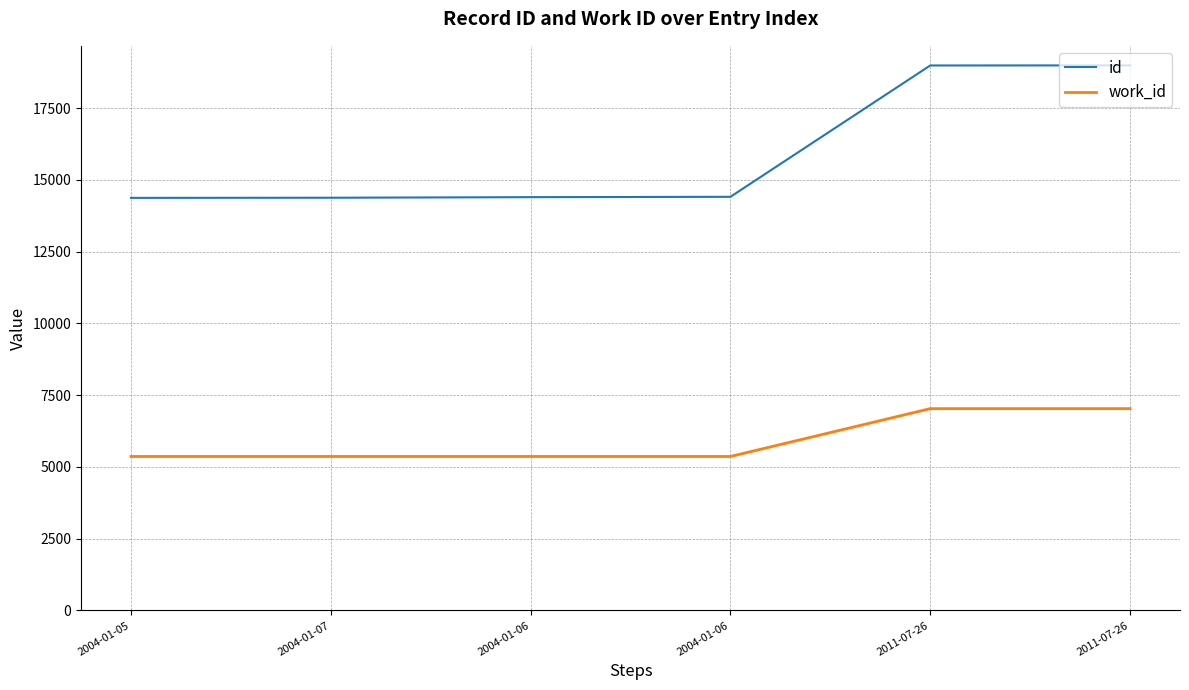

How many lines are shown in the chart?

2